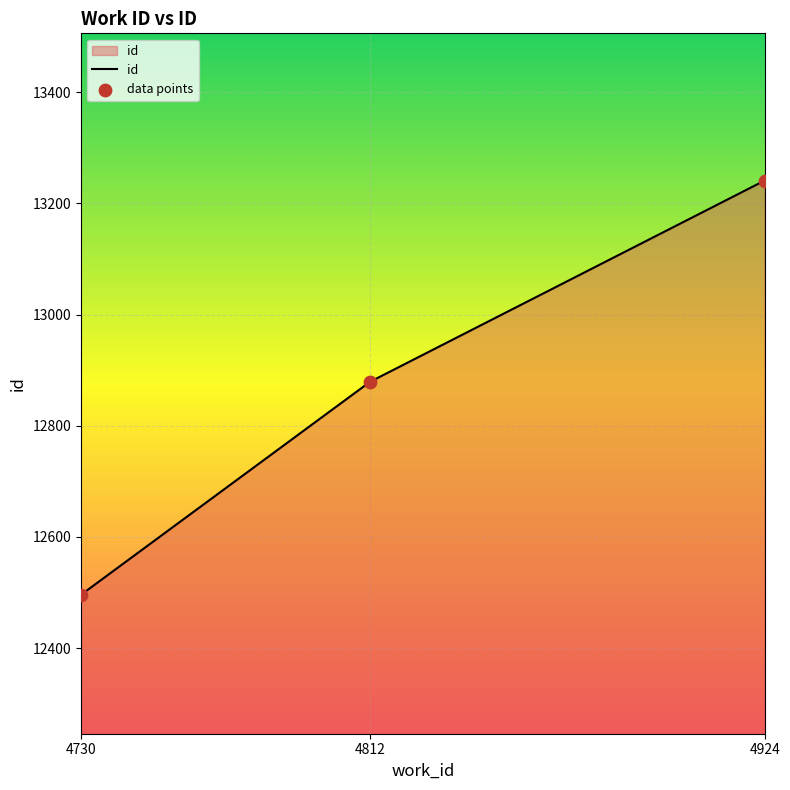

What is the ratio of the value at 4924 to the value at 4812?

1.0